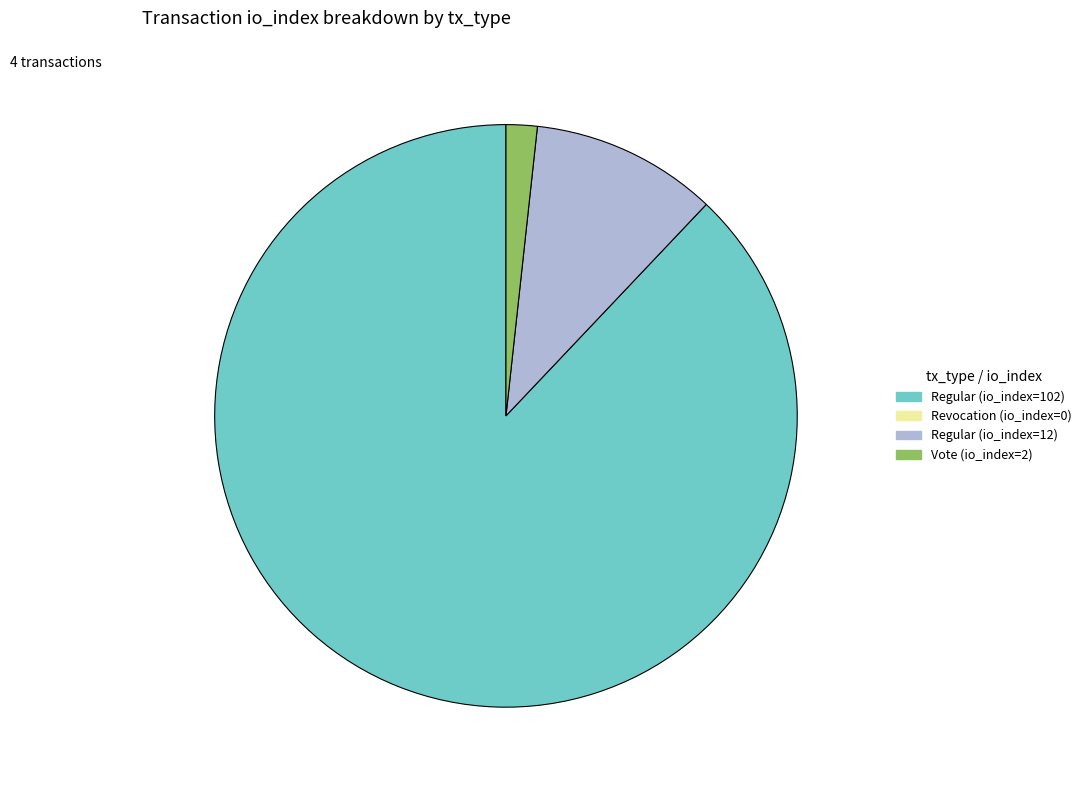

How many segments does this pie chart have?

3